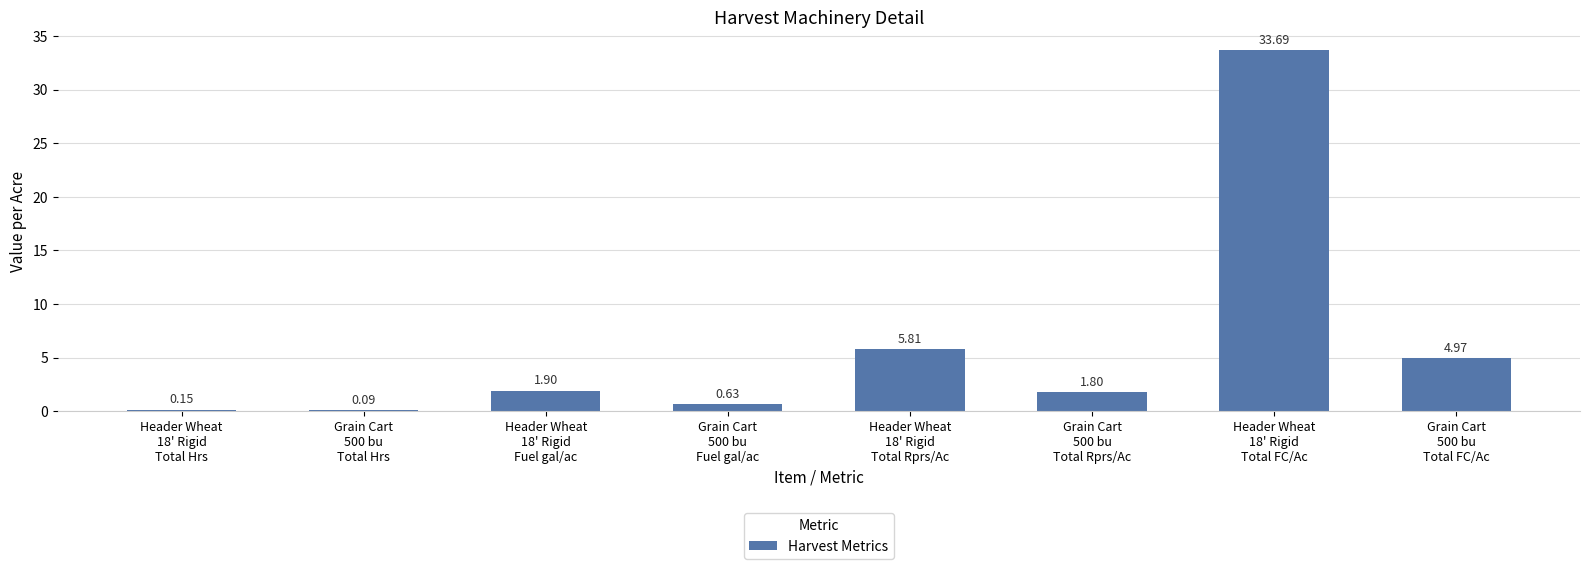

Rank the categories by value from lowest to highest.

Grain Cart
500 bu
Total Hrs, Header Wheat
18' Rigid
Total Hrs, Grain Cart
500 bu
Fuel gal/ac, Grain Cart
500 bu
Total Rprs/Ac, Header Wheat
18' Rigid
Fuel gal/ac, Grain Cart
500 bu
Total FC/Ac, Header Wheat
18' Rigid
Total Rprs/Ac, Header Wheat
18' Rigid
Total FC/Ac